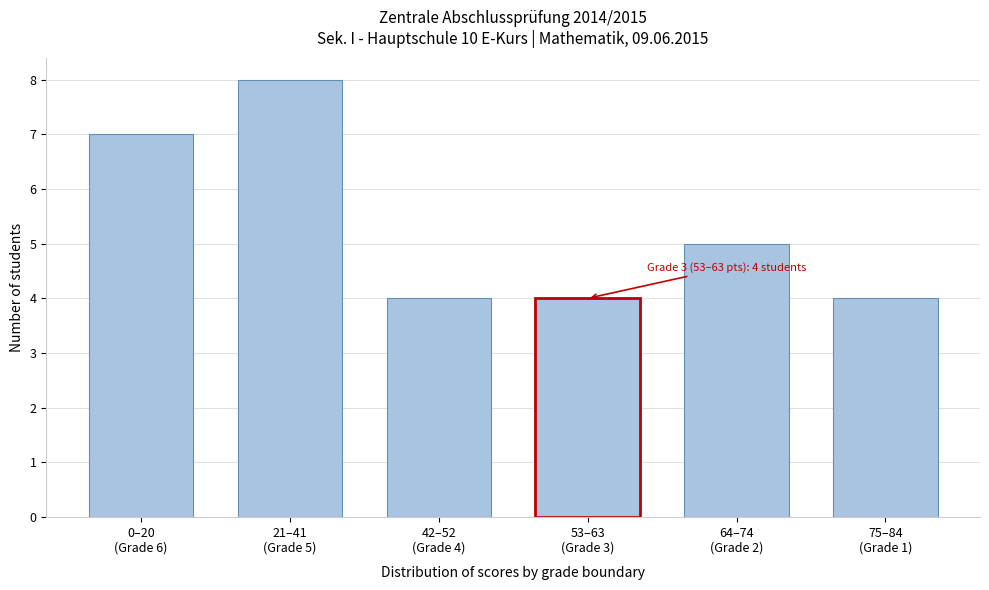

Reading left to right, transcribe all the data shown in this chart.

7	8	4	4	5	4